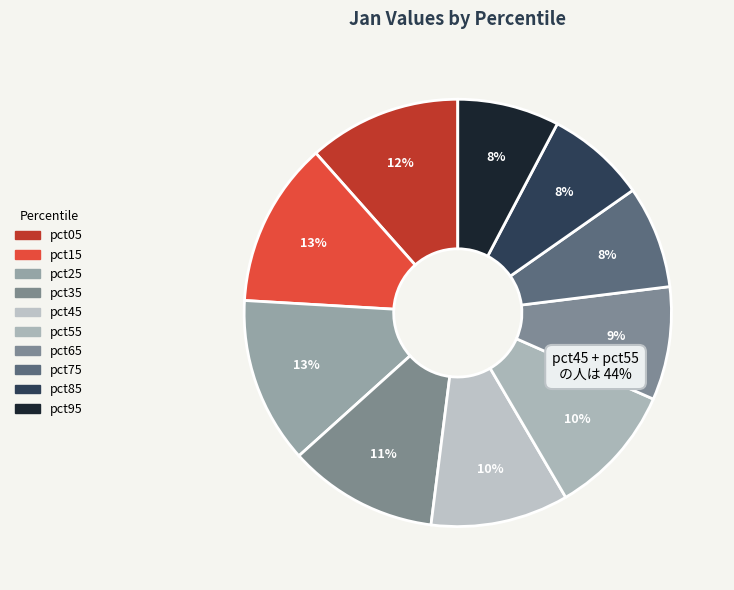

Does pct25 represent more than half of the total?

No